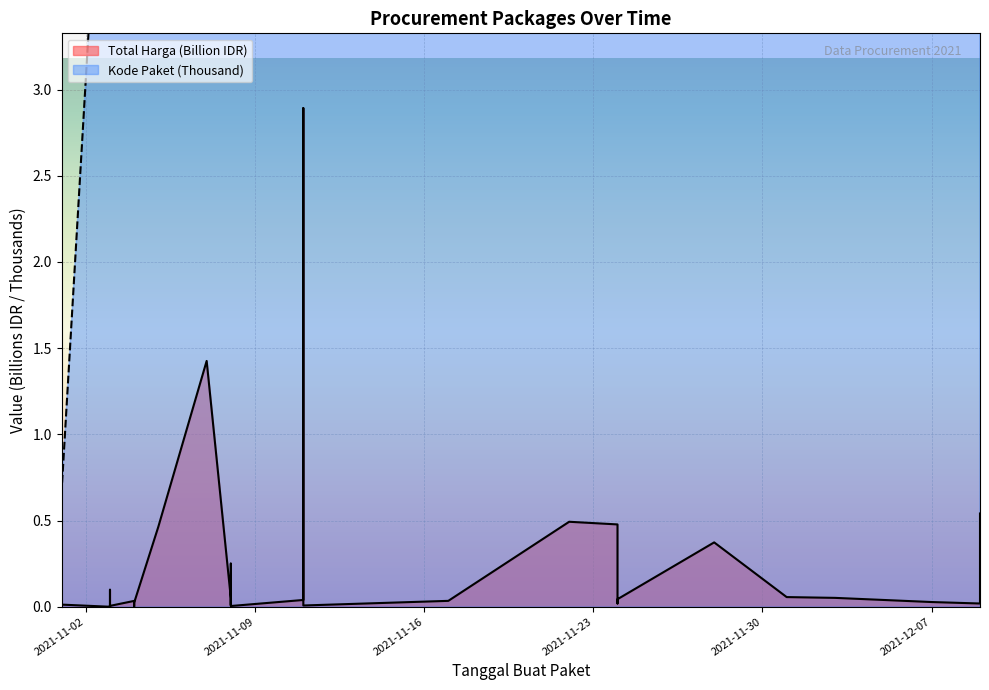

Reading left to right, list all the values displayed in this chart.

Total Harga (Billion IDR): 0.0	0.0	0.0	0.1	0.0	0.0	0.0	0.0	0.0	0.0	0.0	0.0	0.0	0.0	0.5	1.4	0.0	0.0	0.0	0.3	0.0	0.0	2.9	0.0	0.0	0.5	0.5	0.0	0.0	0.4	0.1	0.1	0.0	0.0	0.5
Kode Paket (Thousand): 0.5	0.7	5.4	6.0	6.2	6.2	6.3	6.3	6.4	6.5	8.5	8.6	8.7	8.6	13.7	16.8	17.5	17.3	17.3	17.2	17.6	28.3	28.4	27.9	40.1	55.8	70.5	67.3	73.9	91.1	103.5	117.8	128.5	137.9	139.8